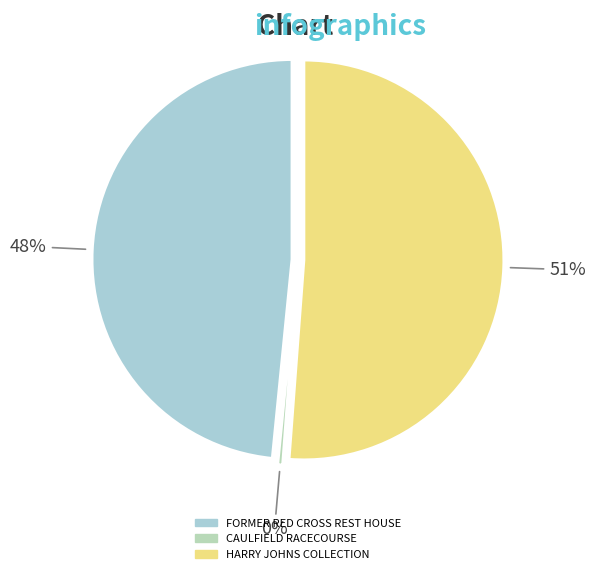

What is the largest slice in the pie chart?

HARRY JOHNS COLLECTION